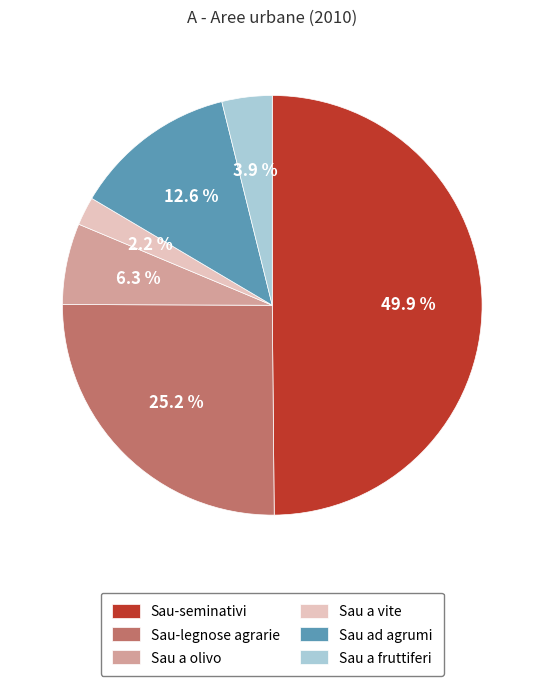

What is the ratio of the value at Sau a olivo to the value at Sau-seminativi?

0.1